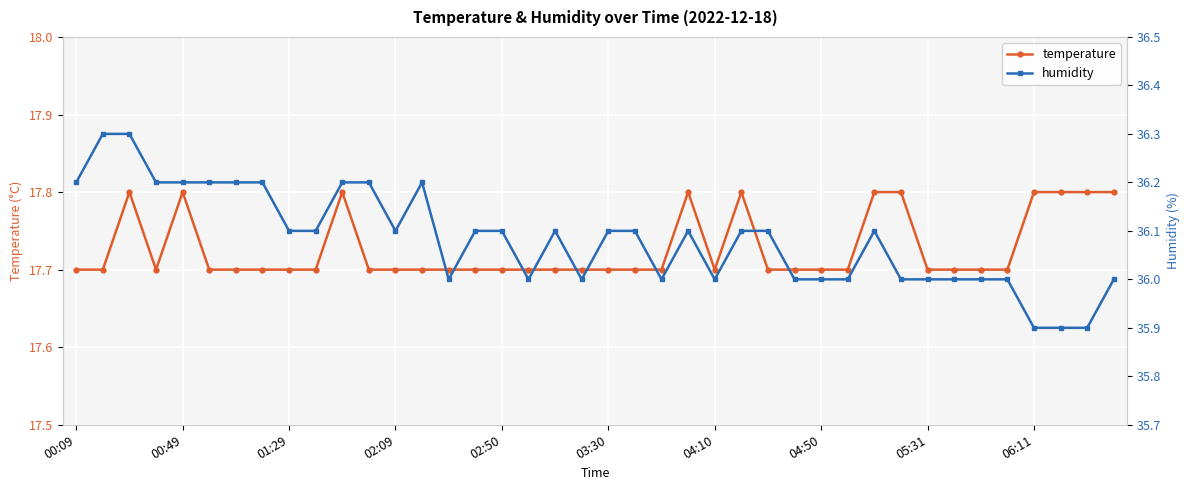

What is the maximum value for temperature?

17.8